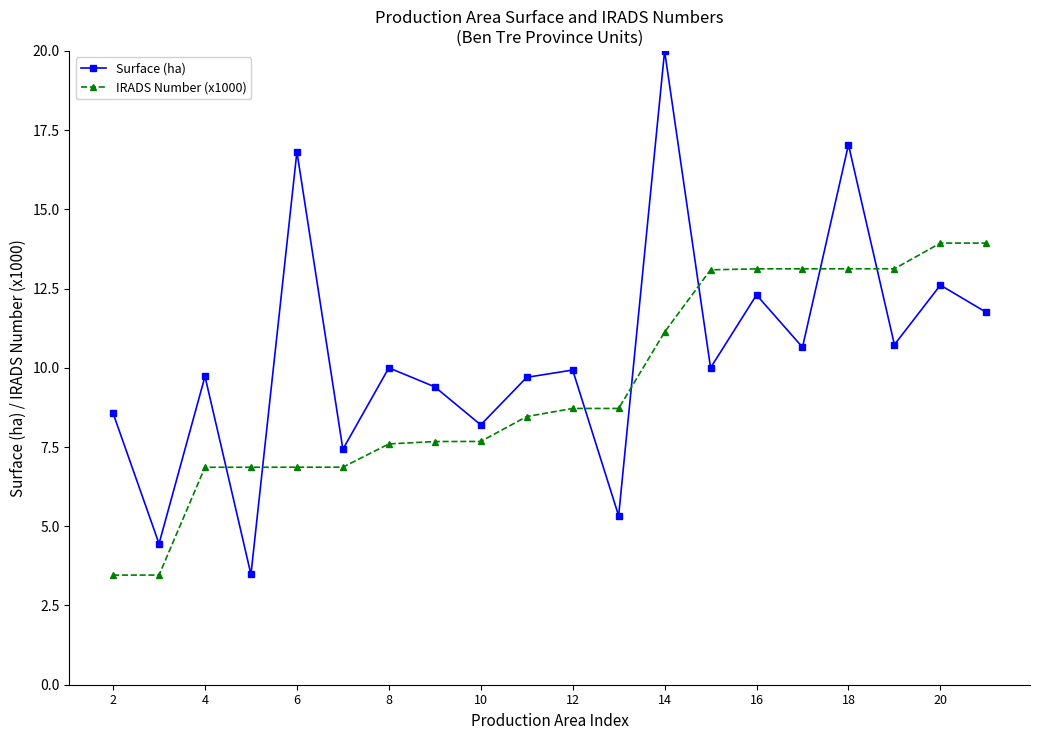

Rank the series by their average value, from lowest to highest.

IRADS Number (x1000), Surface (ha)